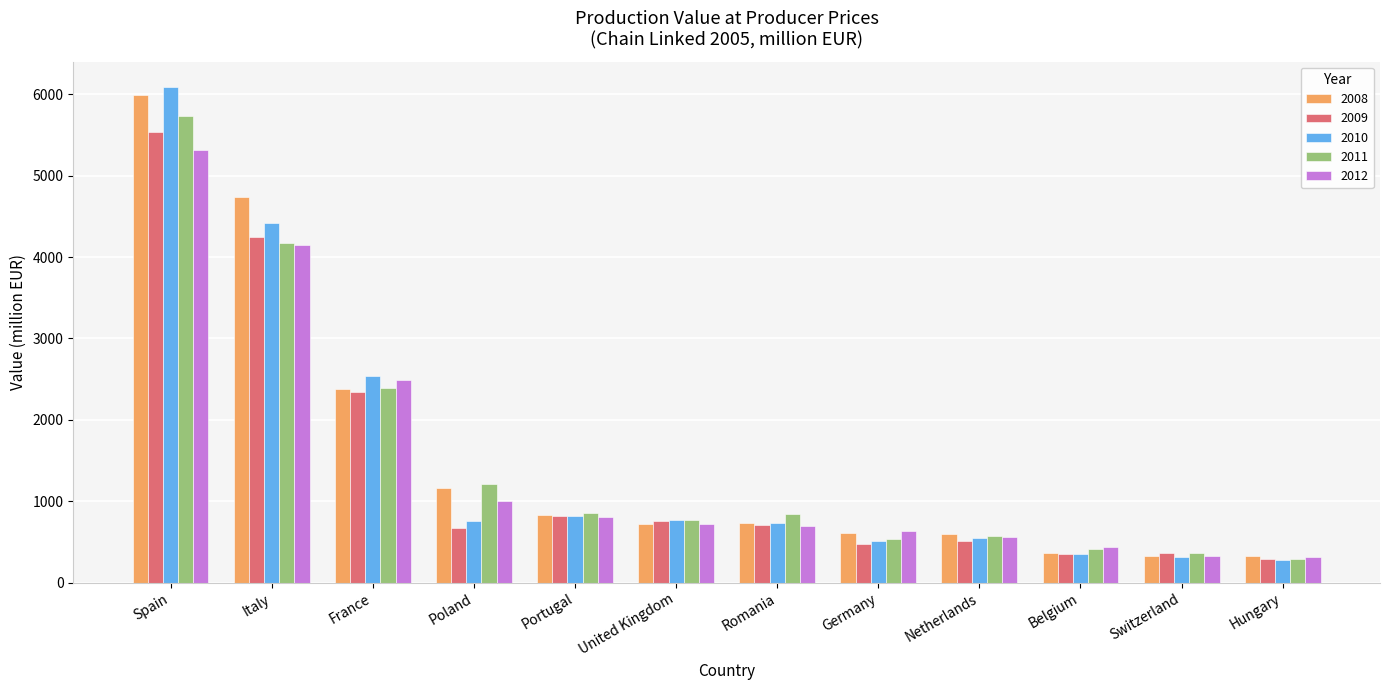

Where is 2010 nearest to the value 3187?

France